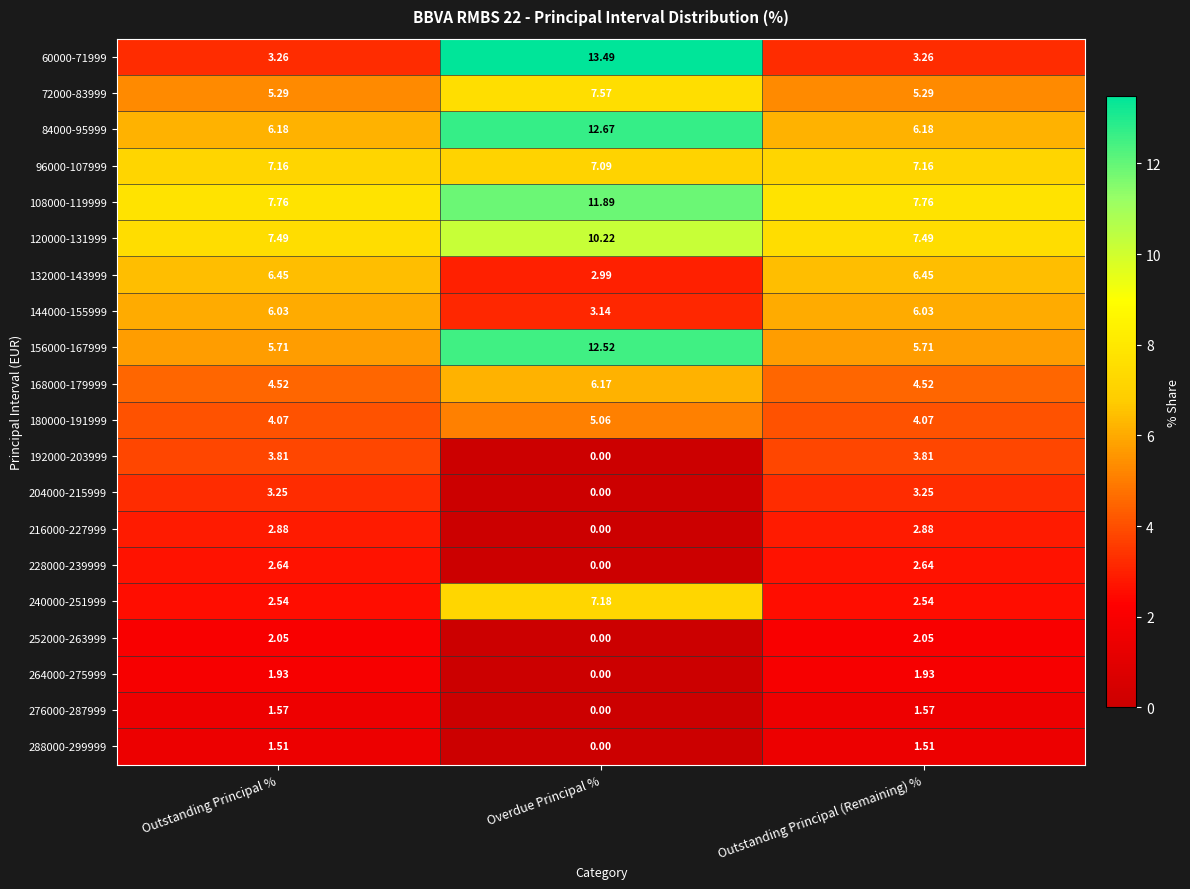

Which label corresponds to the smallest value in the chart?

Overdue Principal %